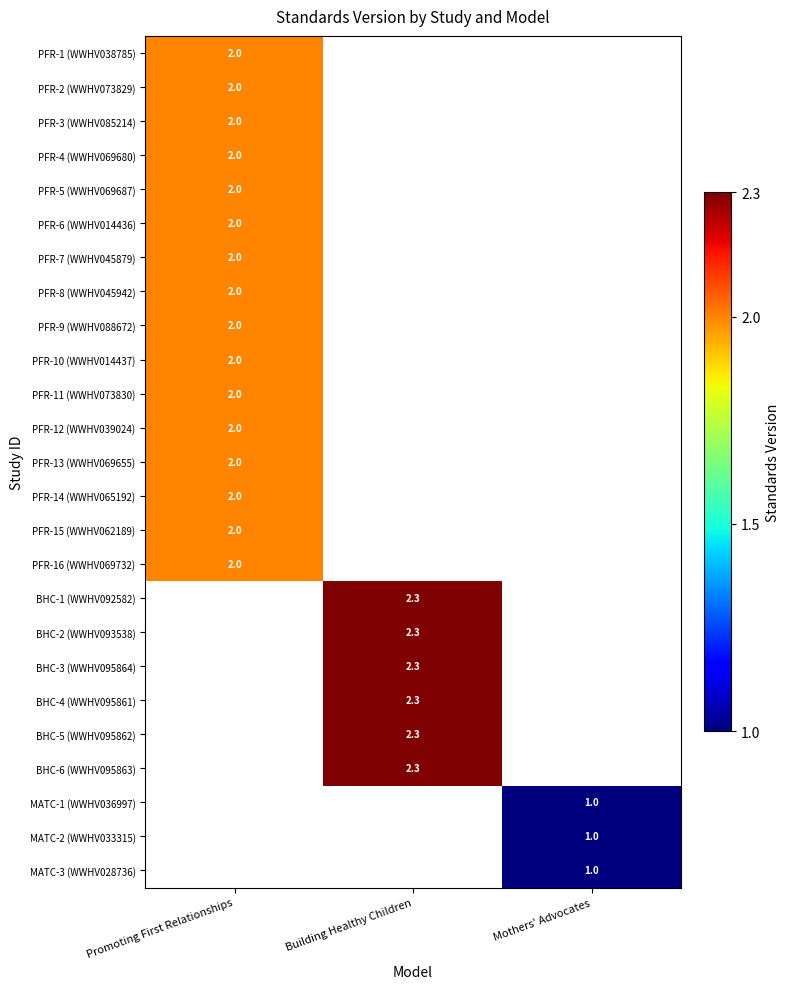

Which label corresponds to the largest value in the chart?

Building Healthy Children